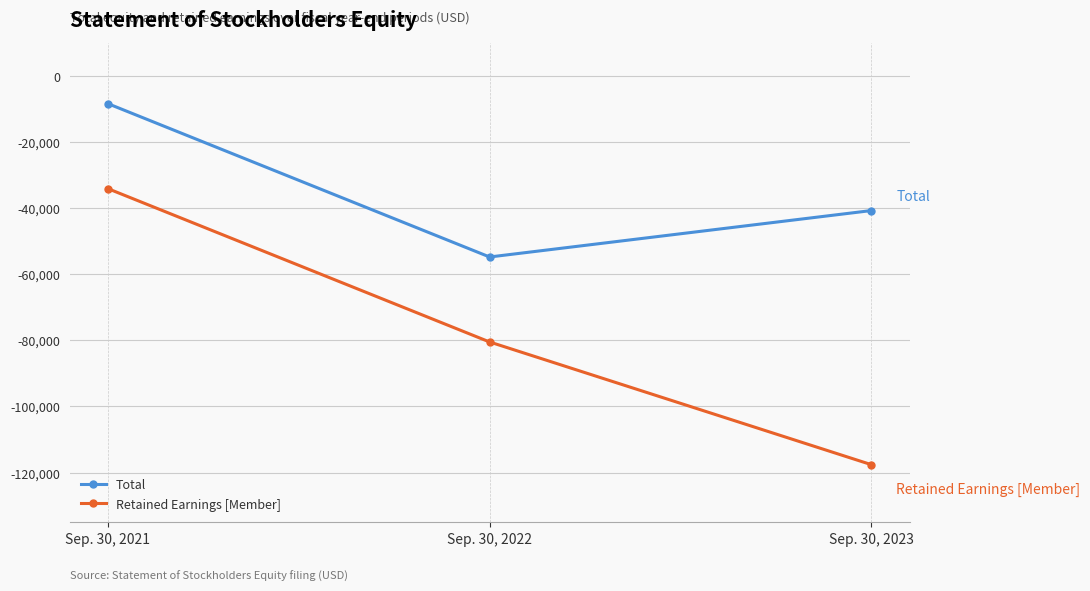

Which series has the largest total across all categories?

Total